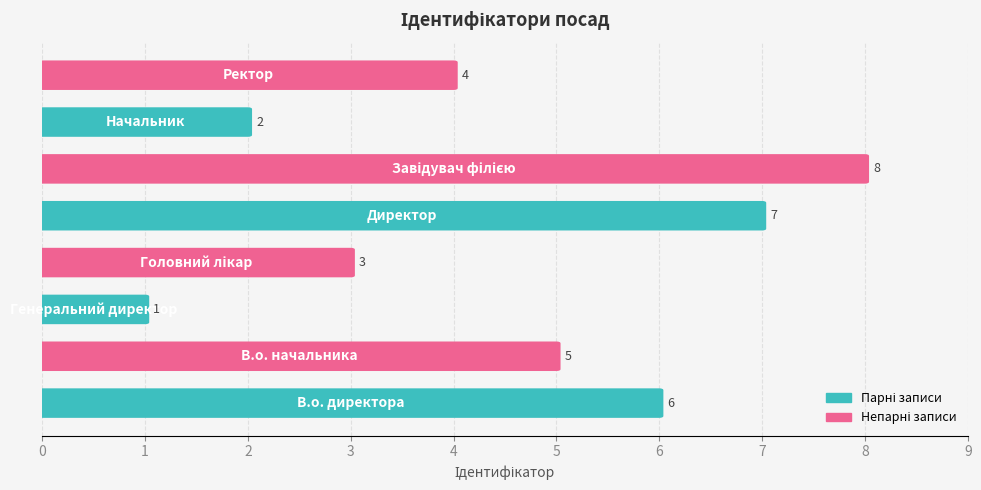

Reading right to left, transcribe all the data shown in this chart.

4	2	8	7	3	1	5	6